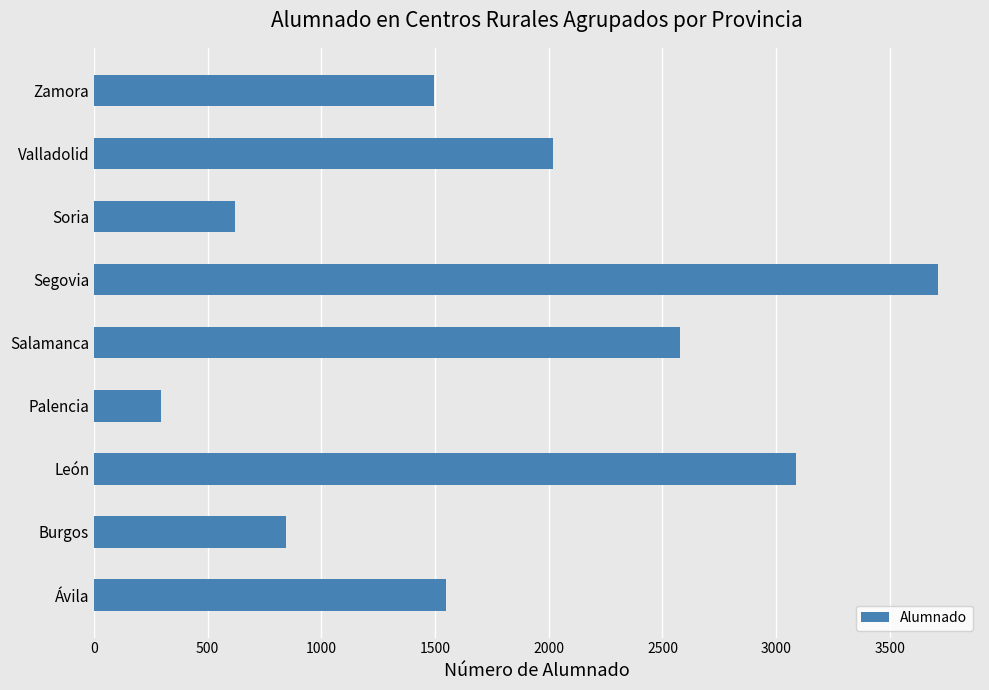

What is the difference between the maximum and minimum values?

3415